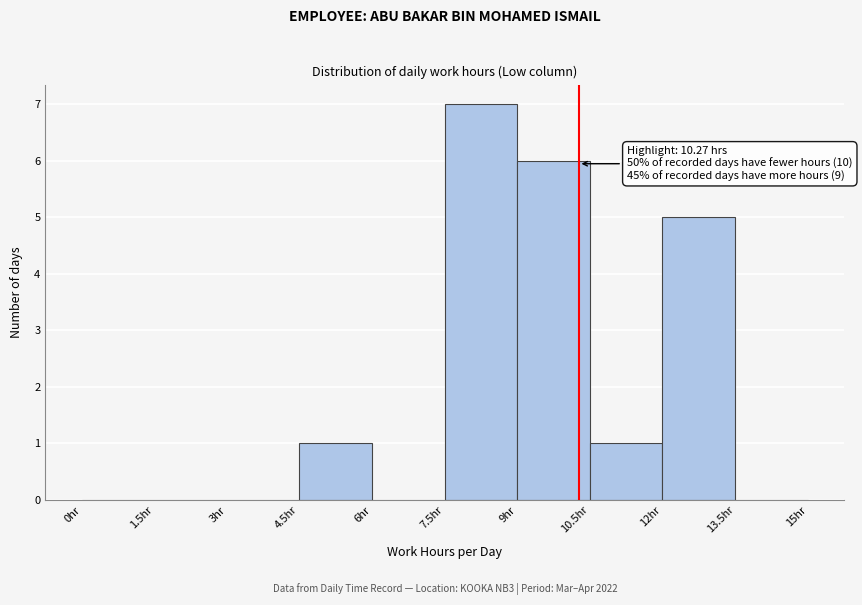

Over which range of the x-axis is the bar tallest?

7.5 to 9.0